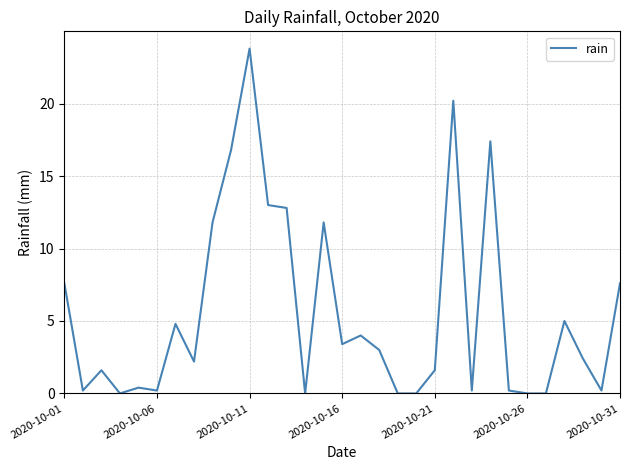

What is the maximum value shown in the chart?

23.8